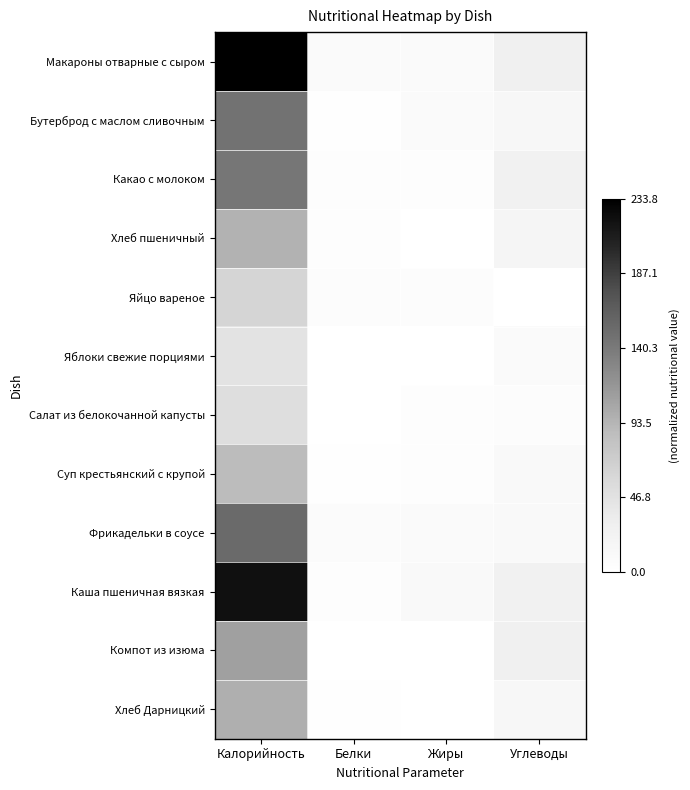

How many categories are shown in the chart?

4